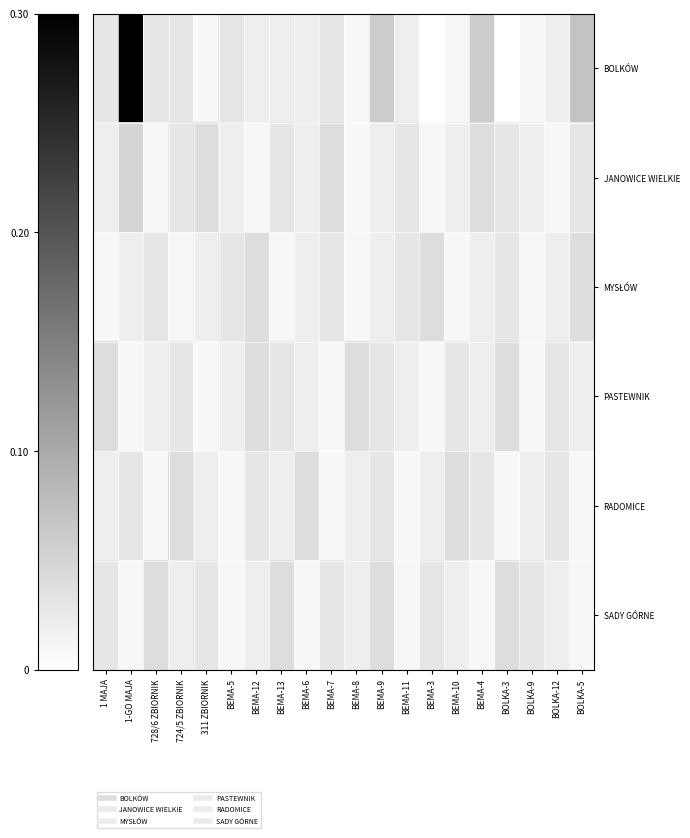

At 311 ZBIORNIK, list the series in order from smallest to largest.

BOLKÓW, PASTEWNIK, MYSŁÓW, RADOMICE, SADY GÓRNE, JANOWICE WIELKIE